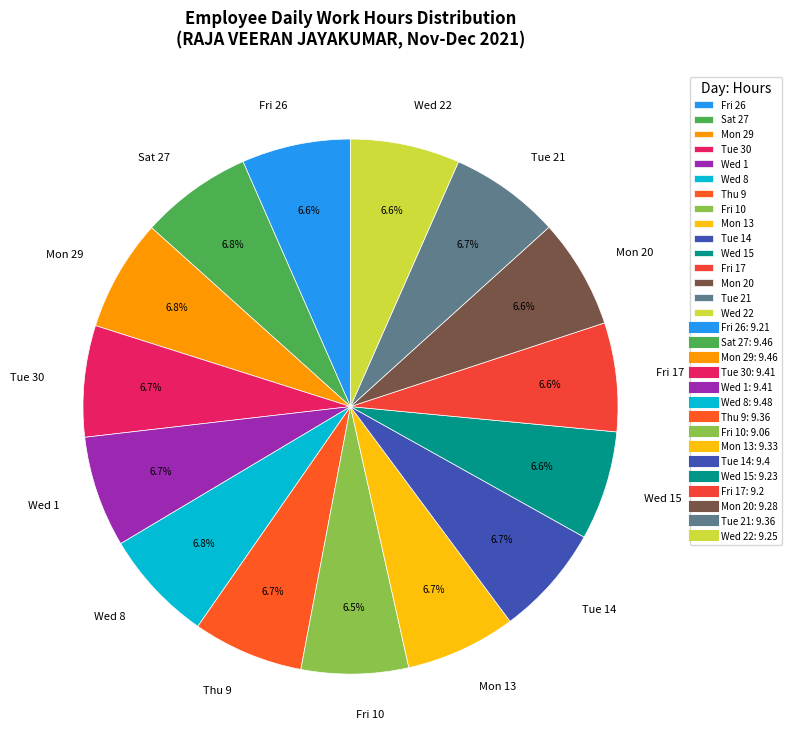

The Mon 20 slice represents 1% of the pie. True or false?

False